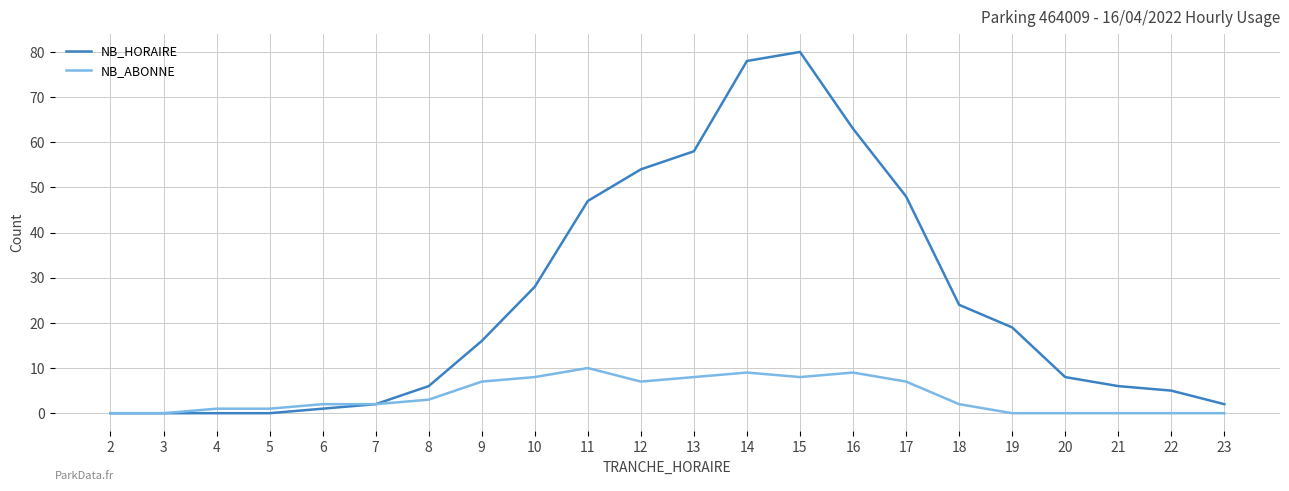

Rank the series by their average value, from lowest to highest.

NB_ABONNE, NB_HORAIRE